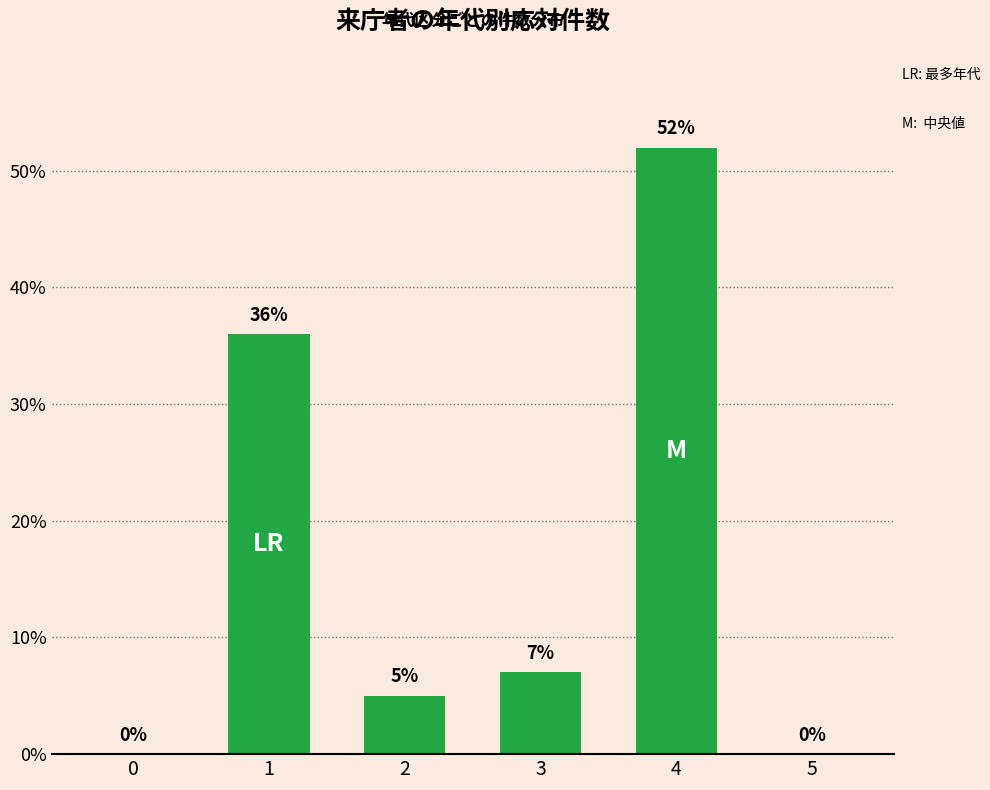

What is the greatest value displayed?

52